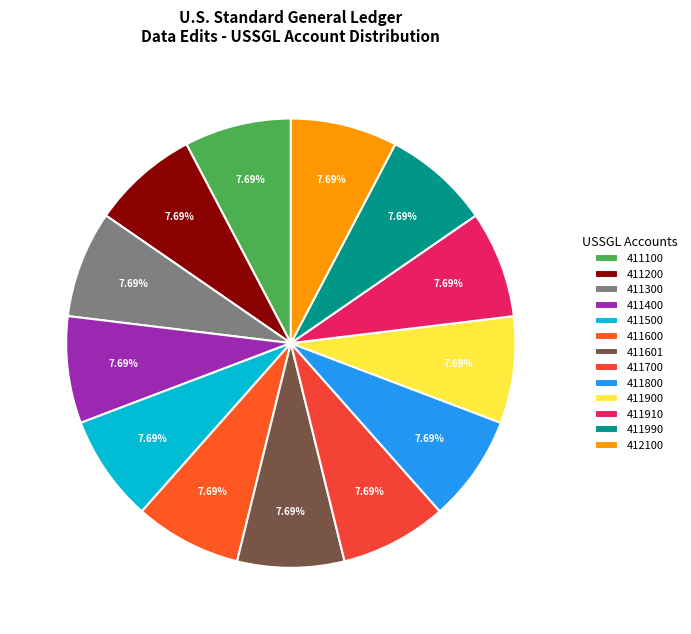

Is 411300 the majority of the pie?

No